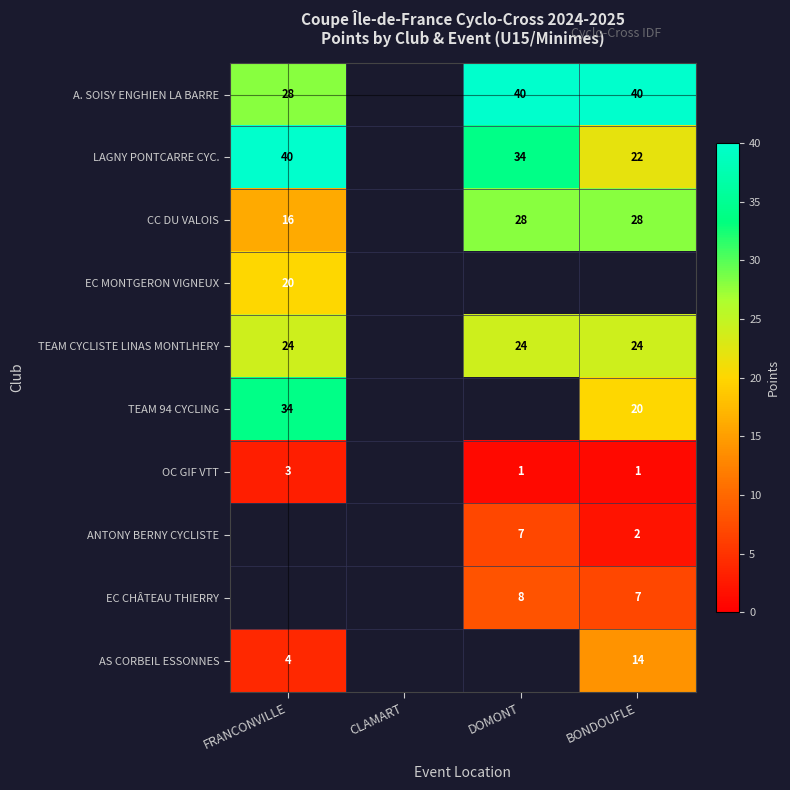

How many distinct data groups are displayed?

10